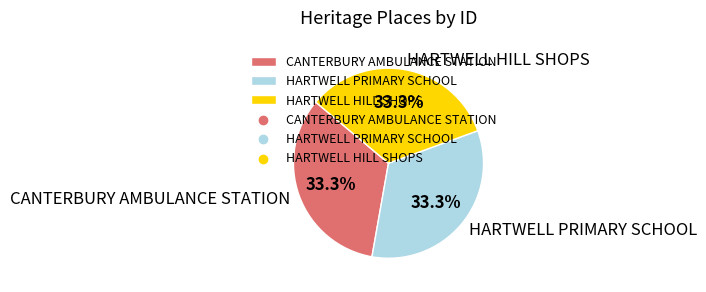

How many slices are in this pie chart?

3